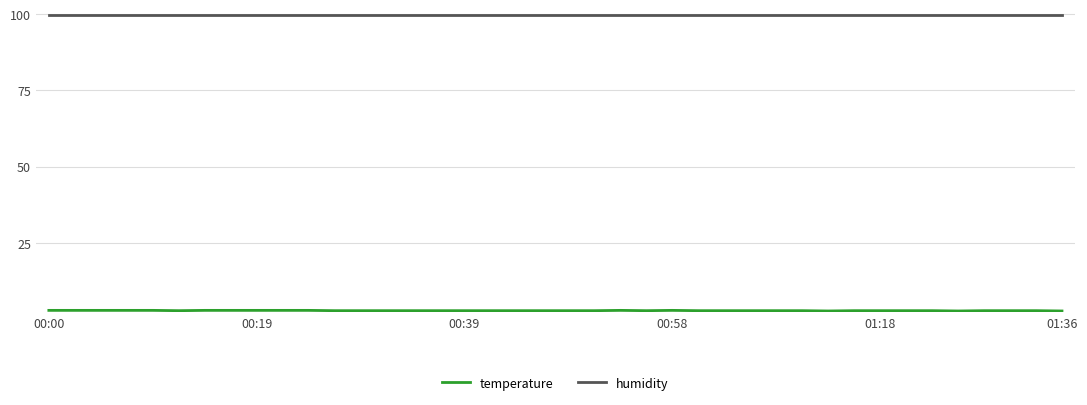

What is the minimum value shown in the chart?

2.7